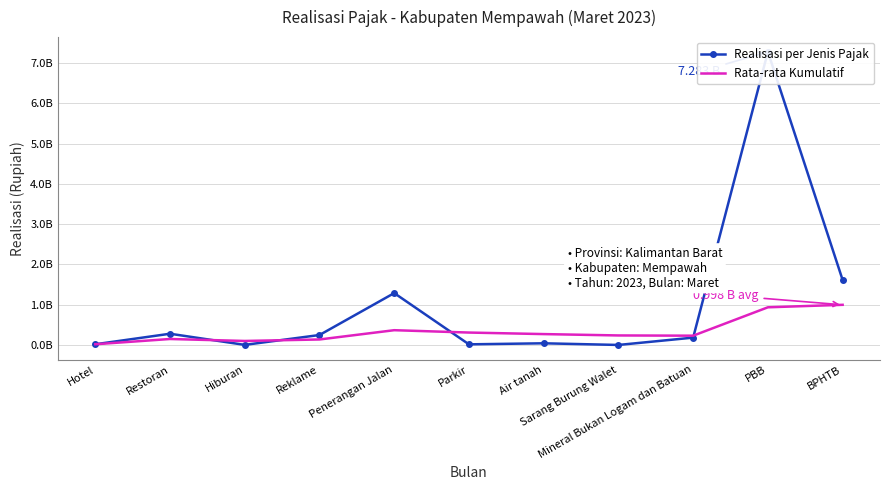

What is the label of the 11th point from the left?

BPHTB